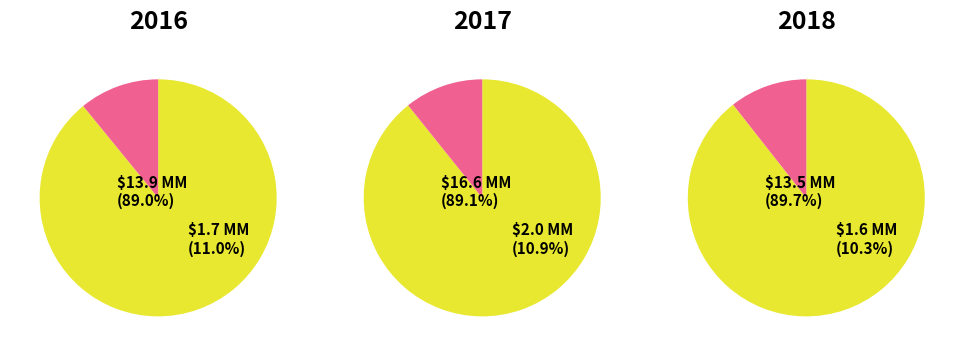

Is there a majority slice in this chart?

Yes